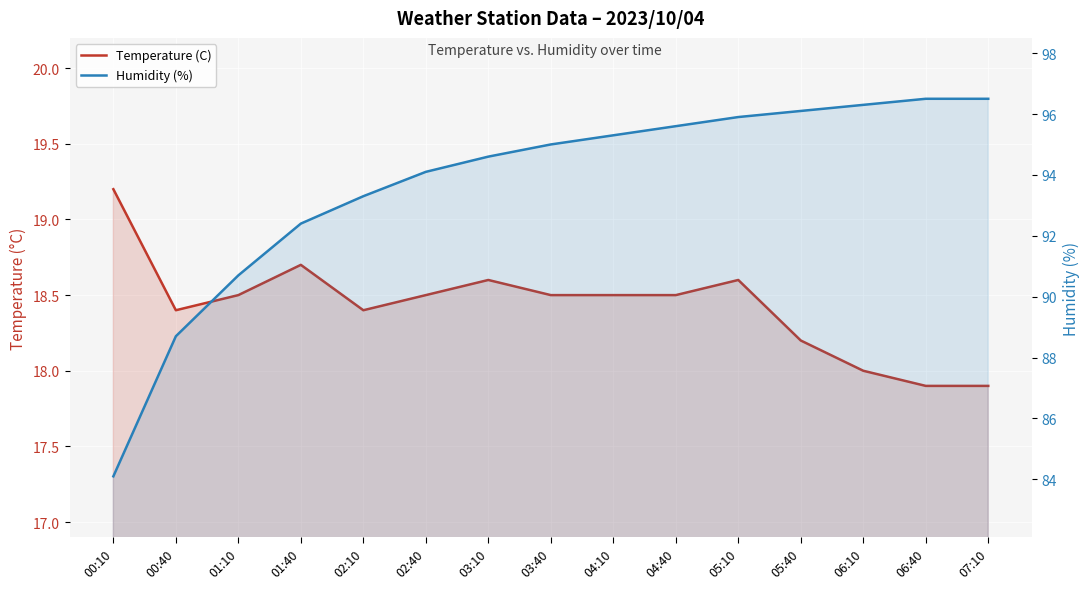

How many series are shown in this chart?

2